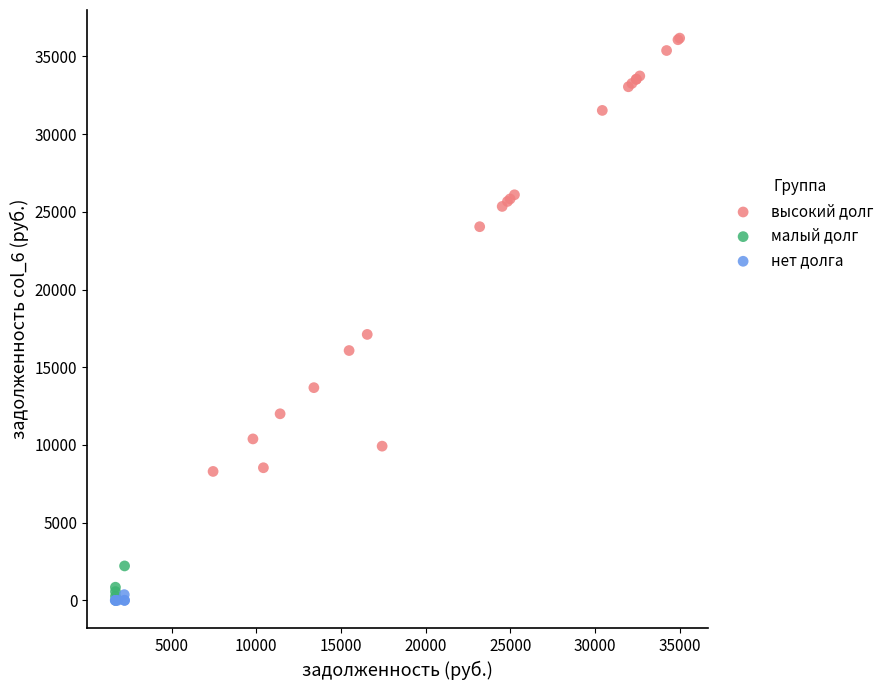

What are all the series names shown in the legend?

высокий долг, малый долг, нет долга